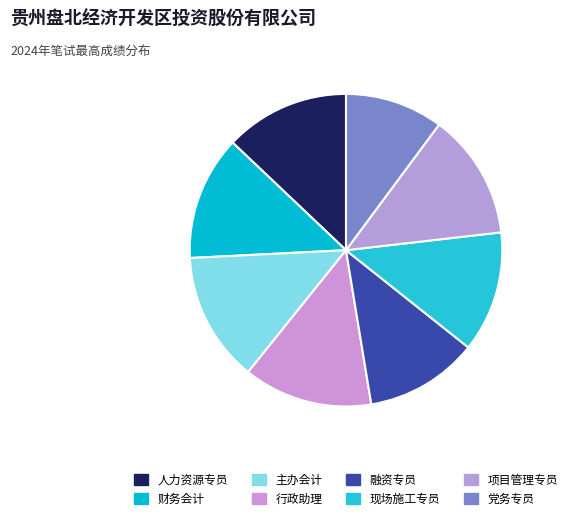

Which has a higher value, 现场施工专员 or 党务专员?

现场施工专员